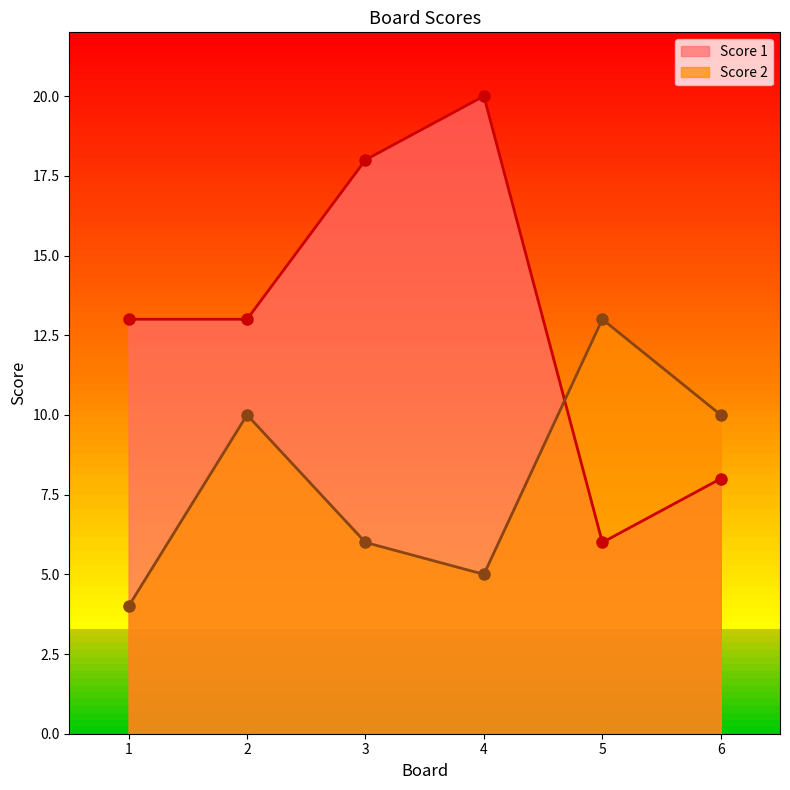

What are all the series names shown in the legend?

Score 1, Score 2